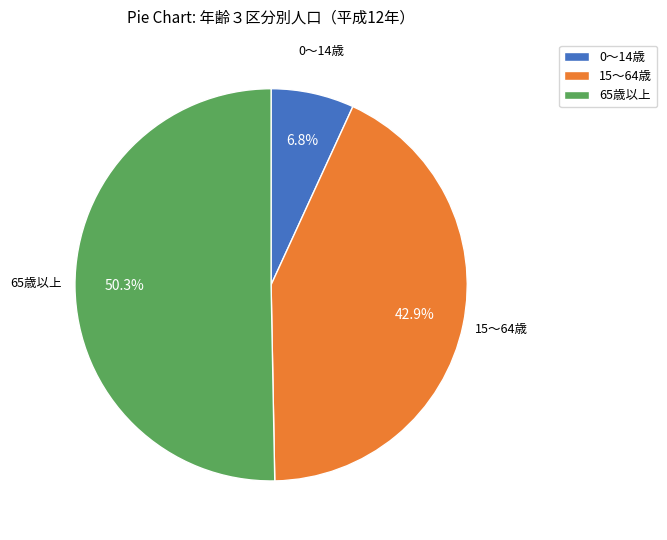

Rank the categories by value from lowest to highest.

0～14歳, 15～64歳, 65歳以上